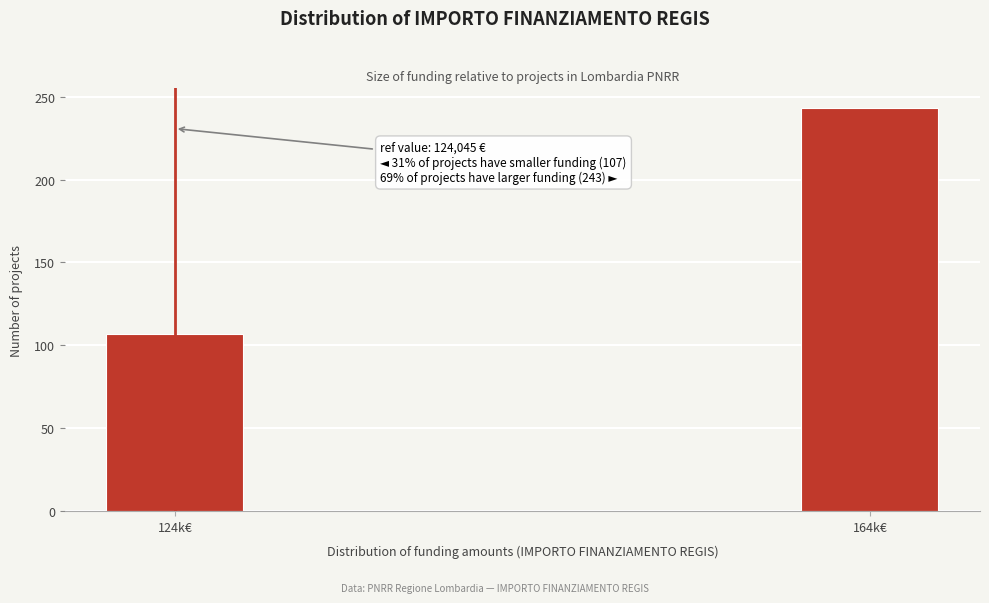

Reading right to left, what are all the values shown in this chart?

243	107